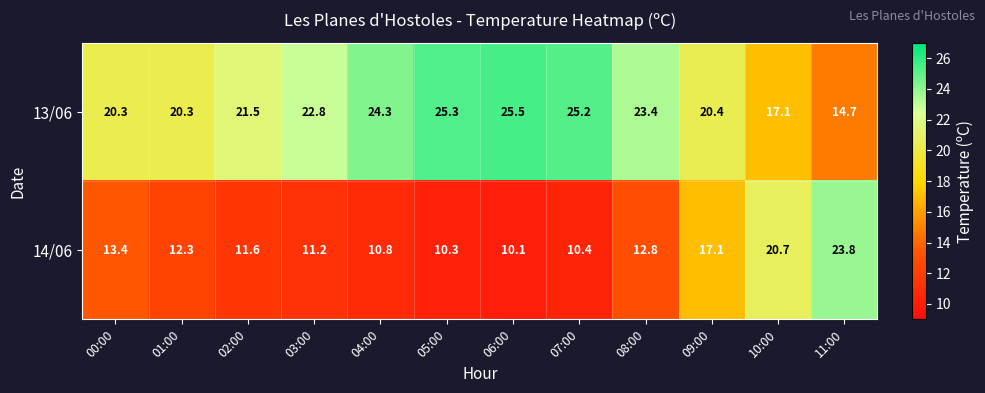

At which label does 13/06 reach its peak?

06:00